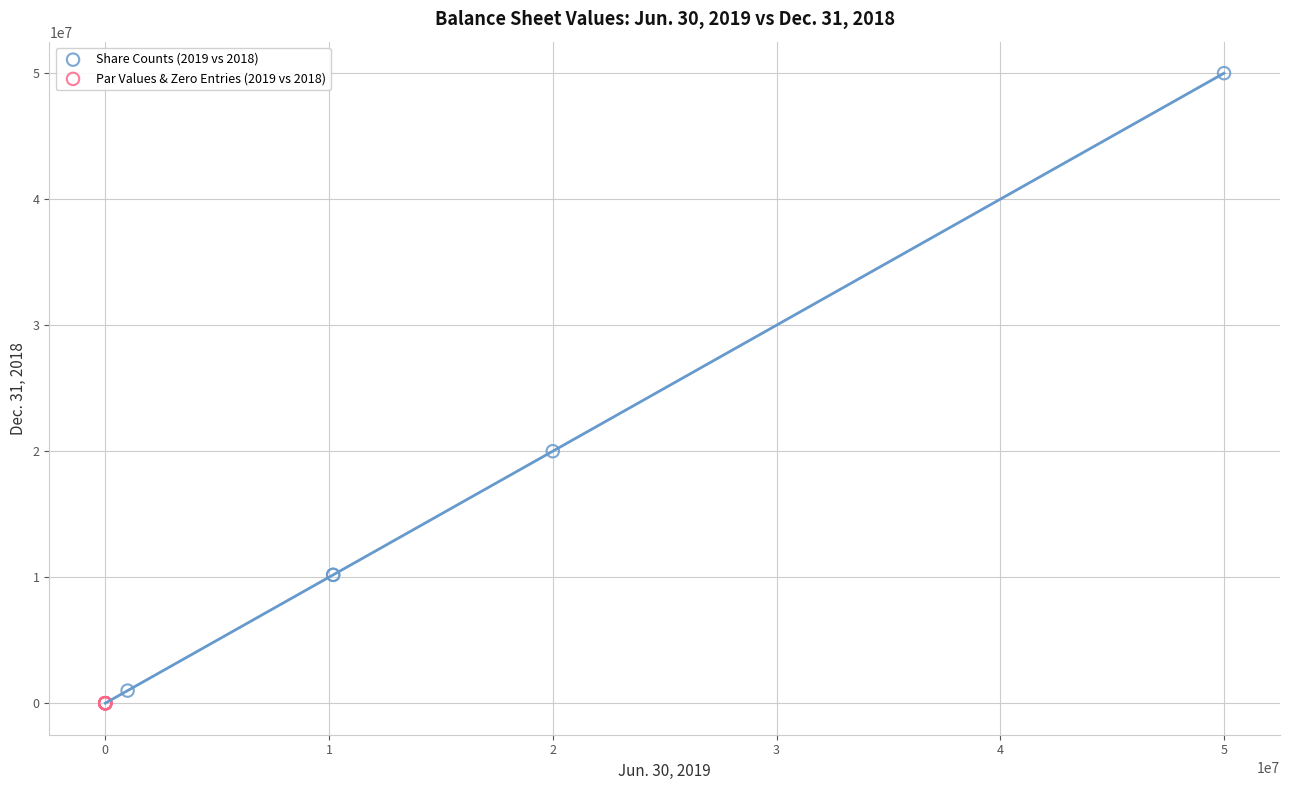

Which series reaches the maximum Y coordinate?

Share Counts (2019 vs 2018)